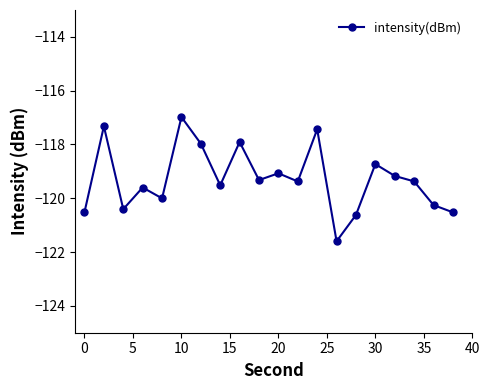

What is the greatest value displayed?

-117.0